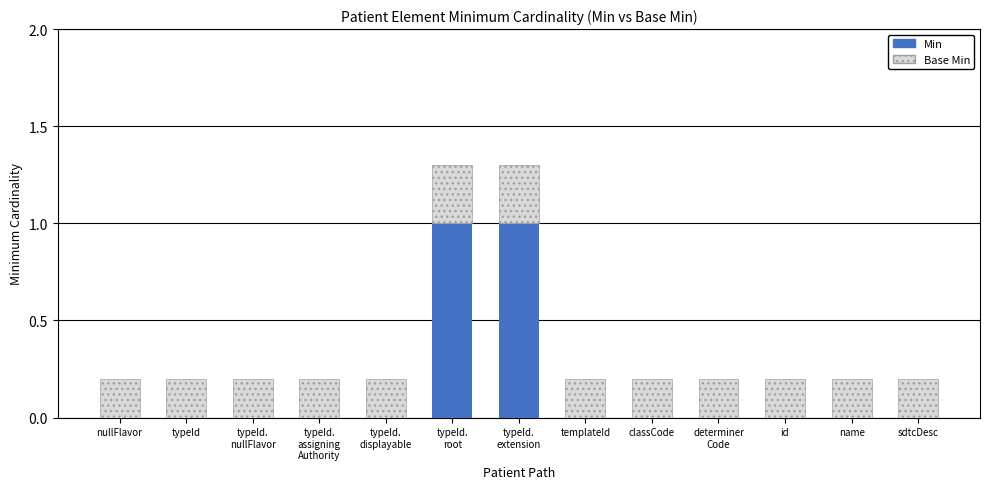

Are the bars grouped side by side (vs. stacked)?

No